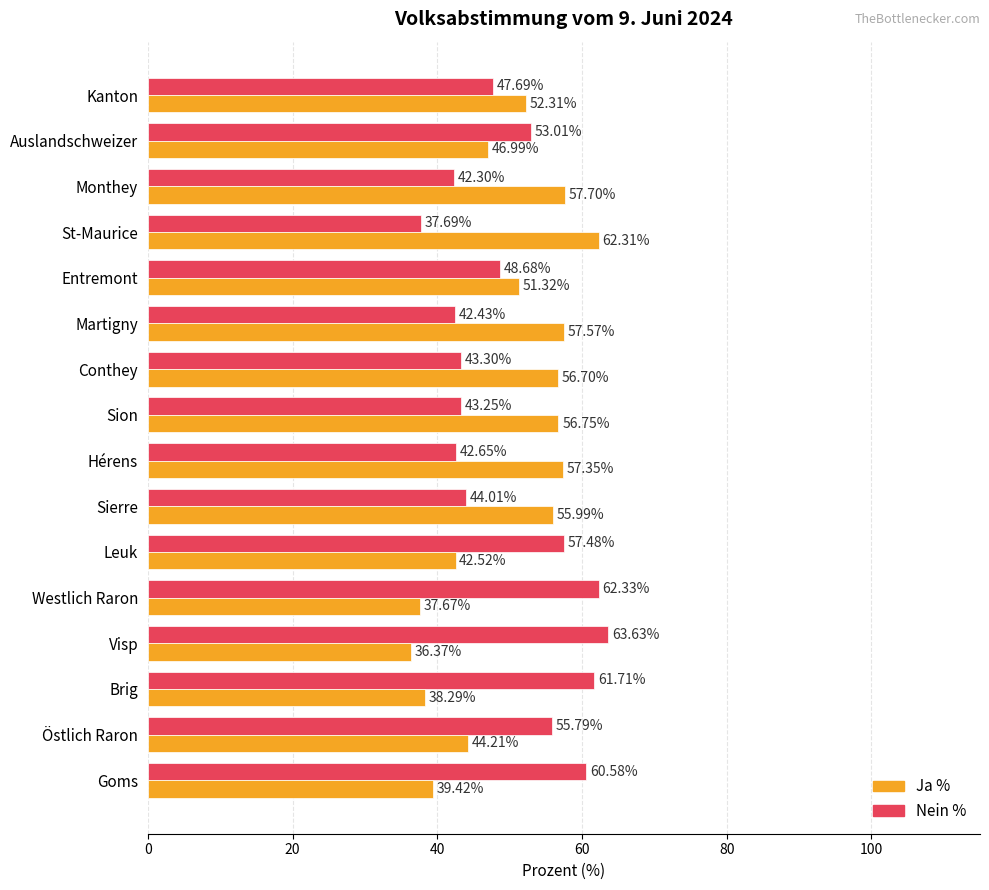

What is the difference between the highest and lowest values at Auslandschweizer?

6.0